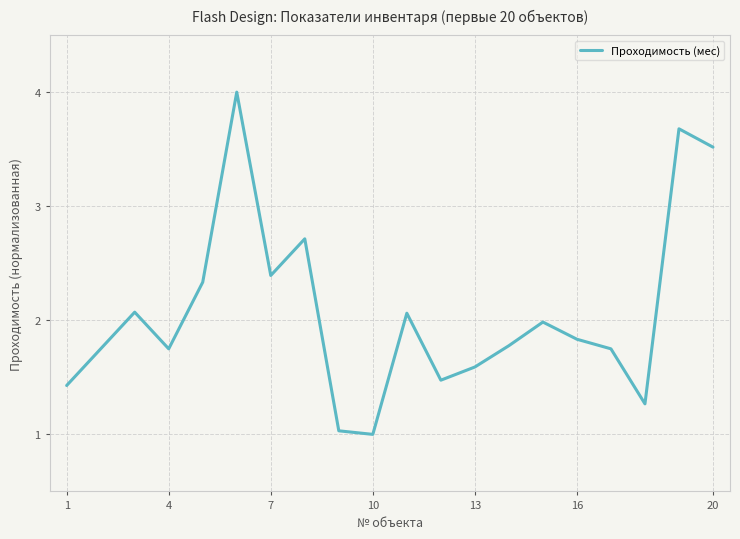

What is the difference between the maximum and minimum values?

3.0